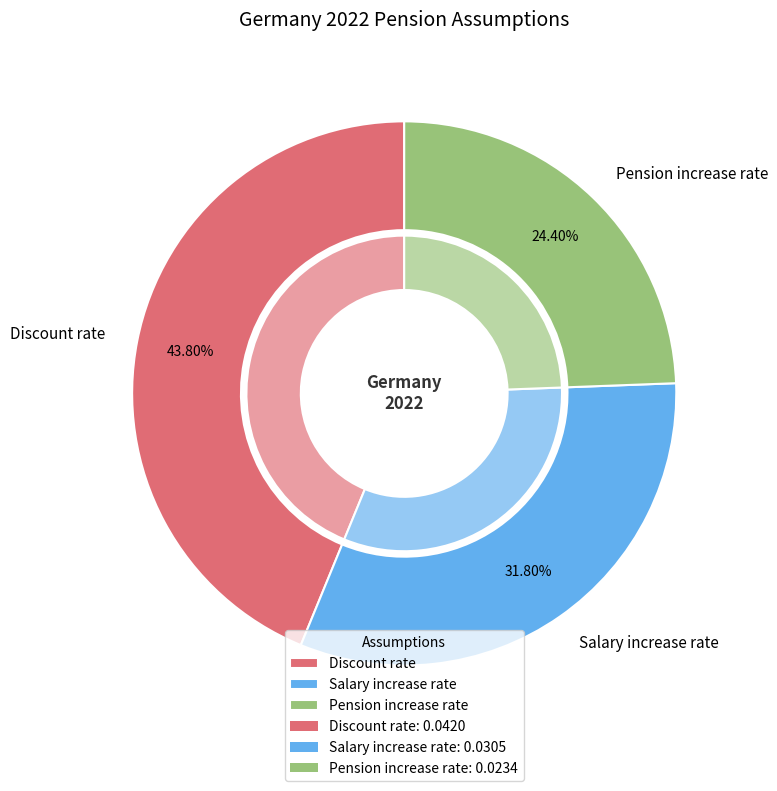

To the nearest percent, what is the difference between the largest and smallest slice percentages?

19%